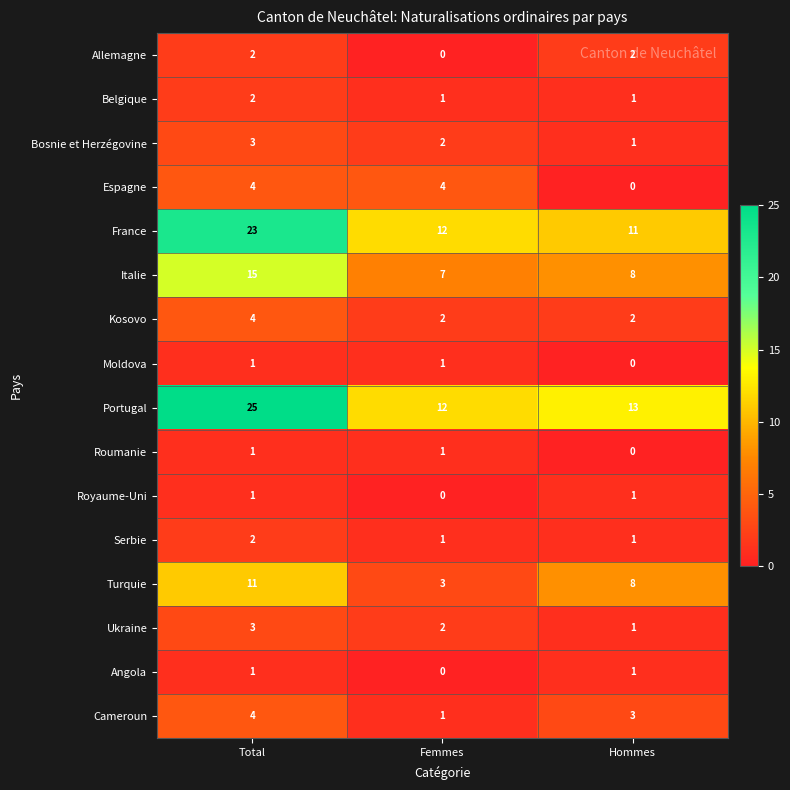

What is the difference between the highest and lowest values at Femmes?

12